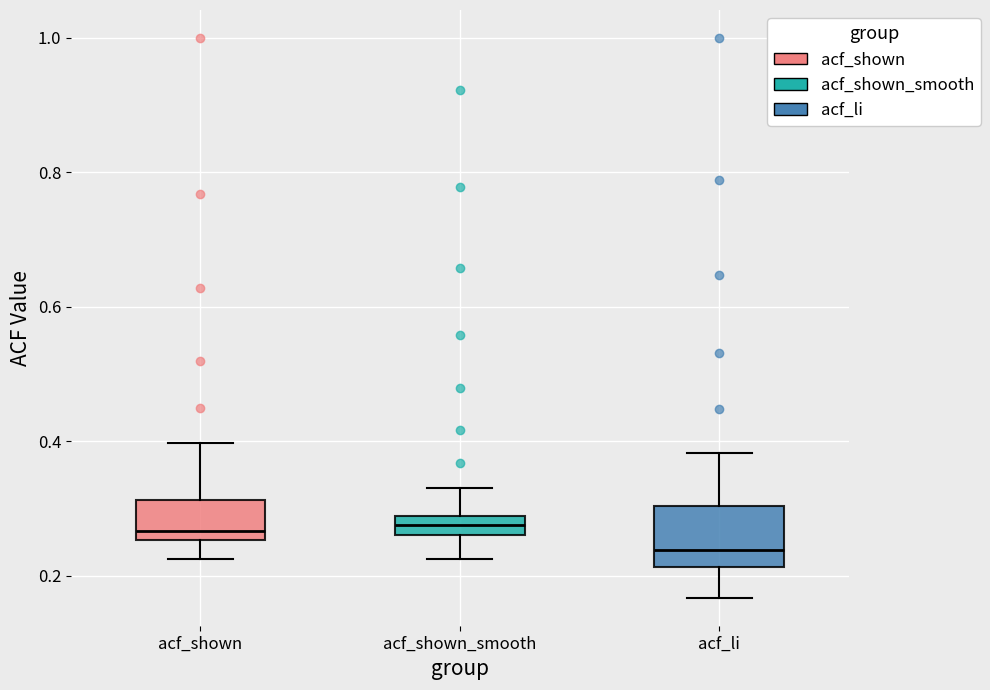

Where does the lower whisker of the box for acf_shown_smooth end on the y-axis? The values are not printed on the chart, so give them approximately, as read against the axis.

0.22